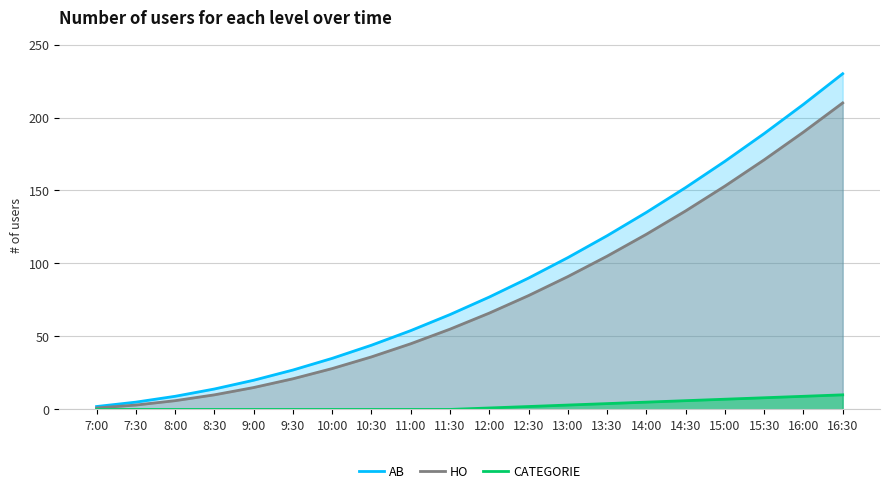

How many values in the HO series are below 66?

10